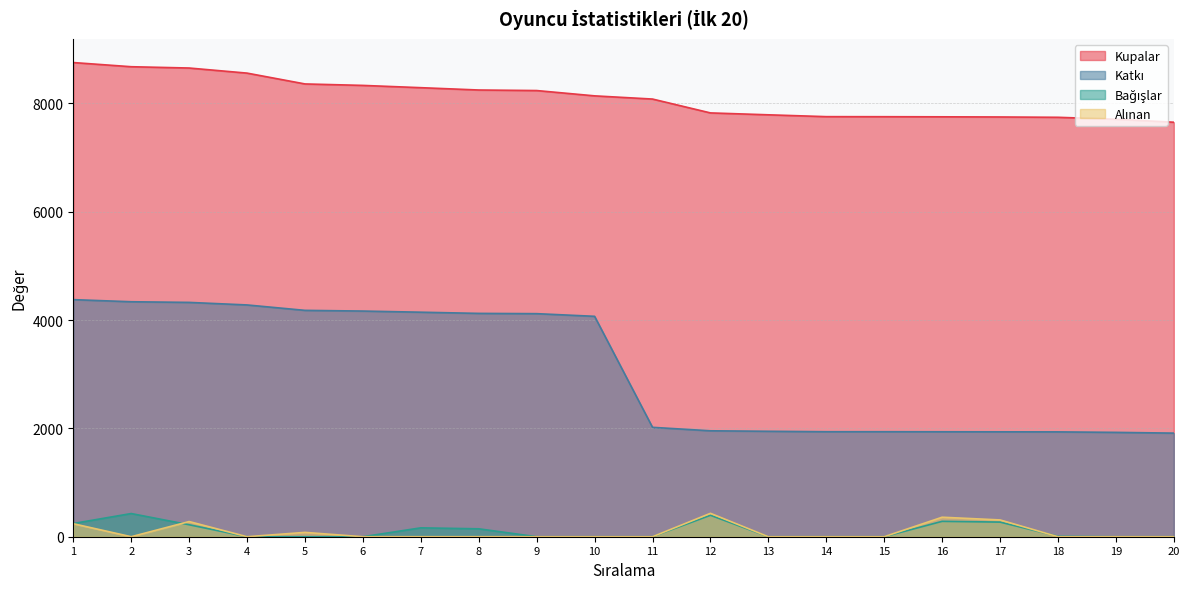

What is the approximate value of Katkı at 10, to the nearest 100?

4100